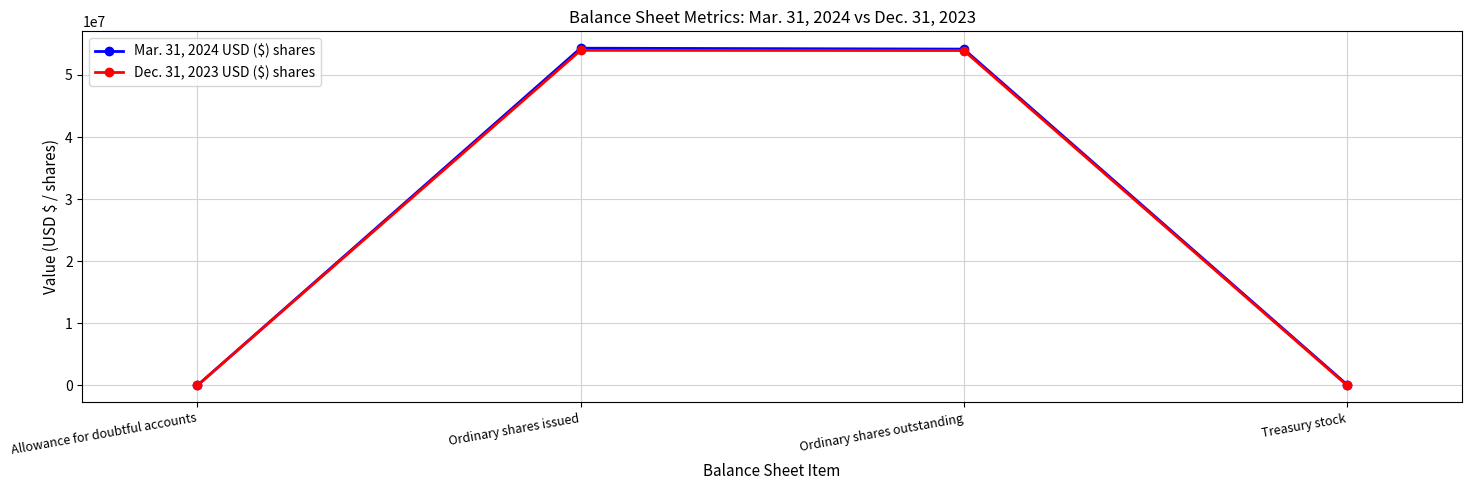

What is the total value across all series at Ordinary shares outstanding?

108067030